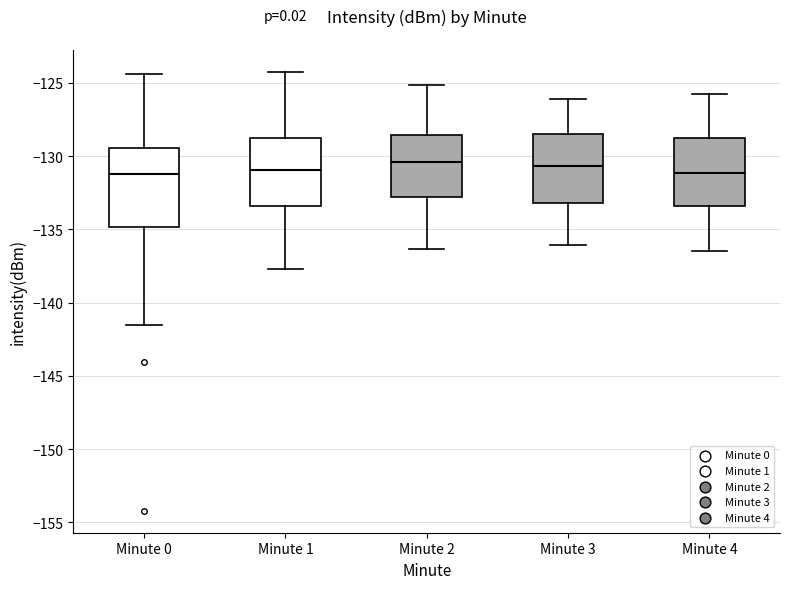

Which box is the tallest, from its lower edge to its upper edge?

Minute 0